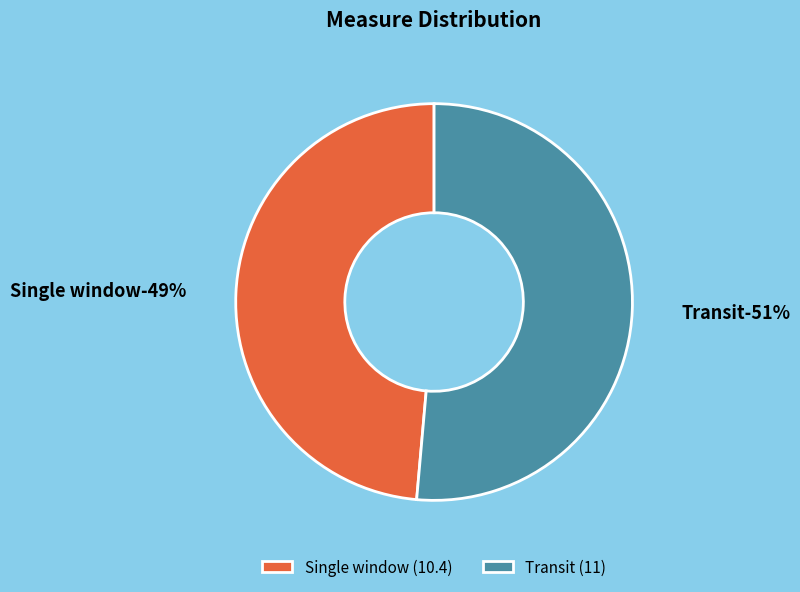

To the nearest percent, what portion does Transit (11) represent?

51%